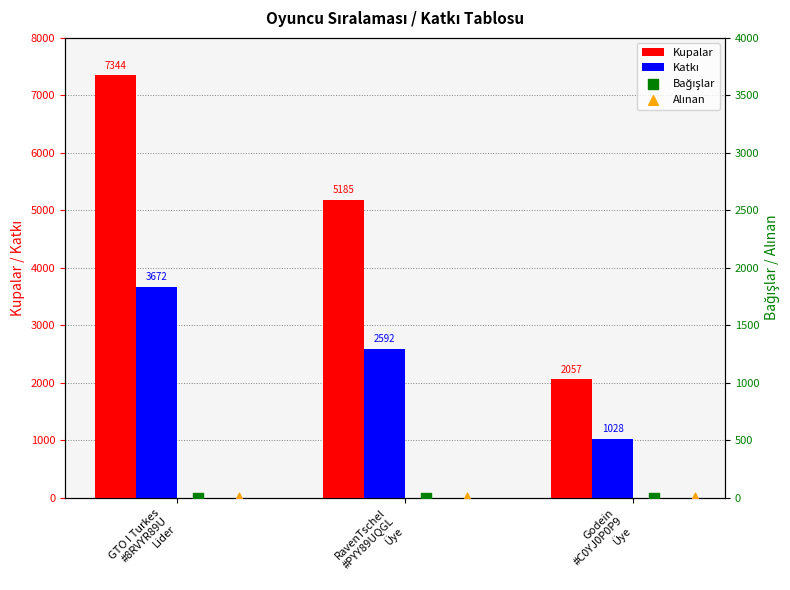

Is the value of Katkı at RavenTschel
#PYY89UQGL
Üye greater than the value of Kupalar at RavenTschel
#PYY89UQGL
Üye?

No